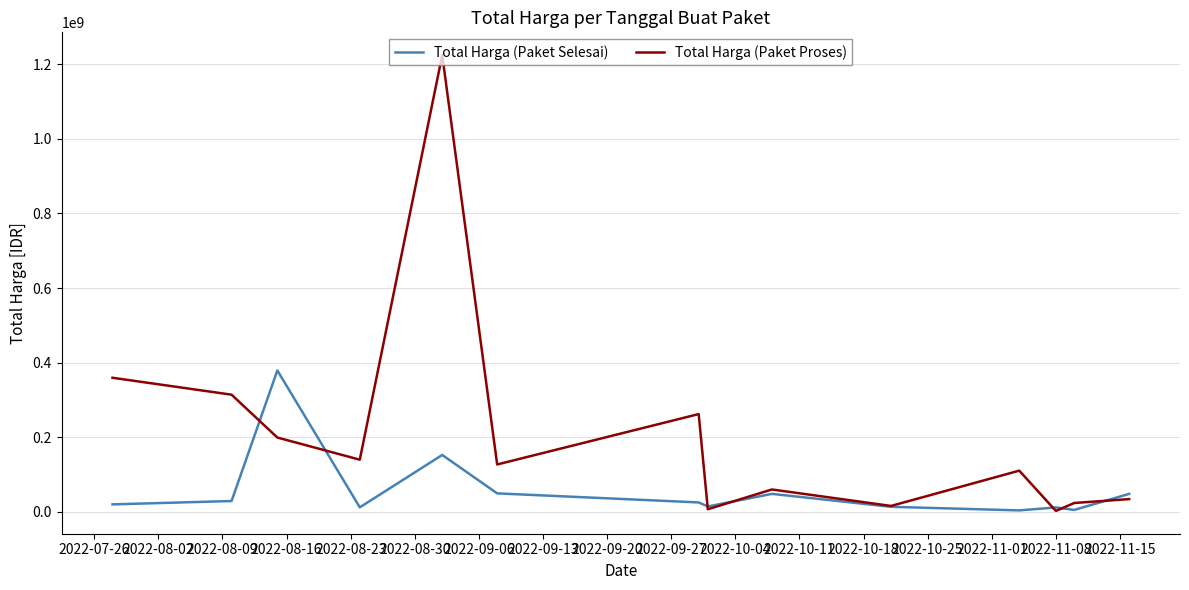

What is the maximum value shown in the chart?

1224682000